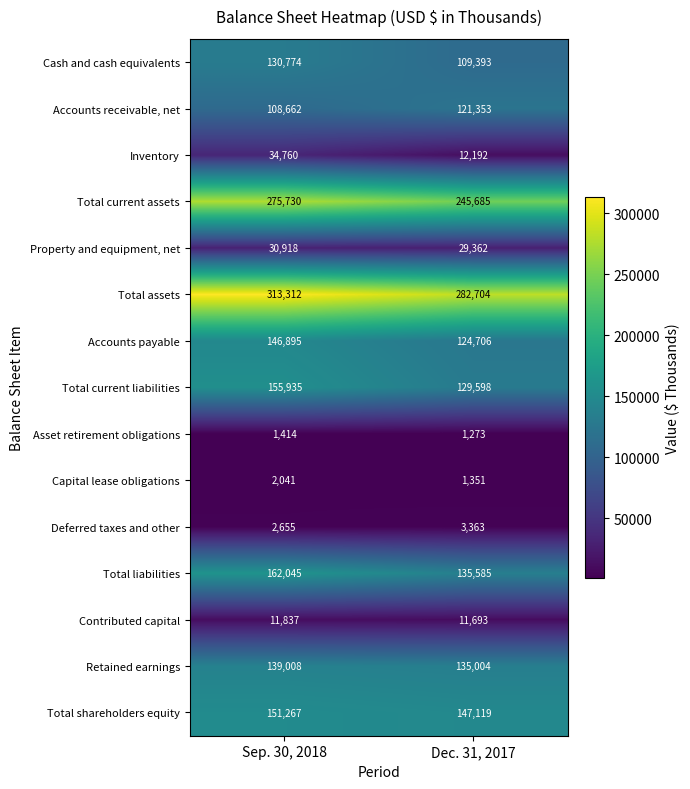

Which category has the highest value across all series?

Sep. 30, 2018